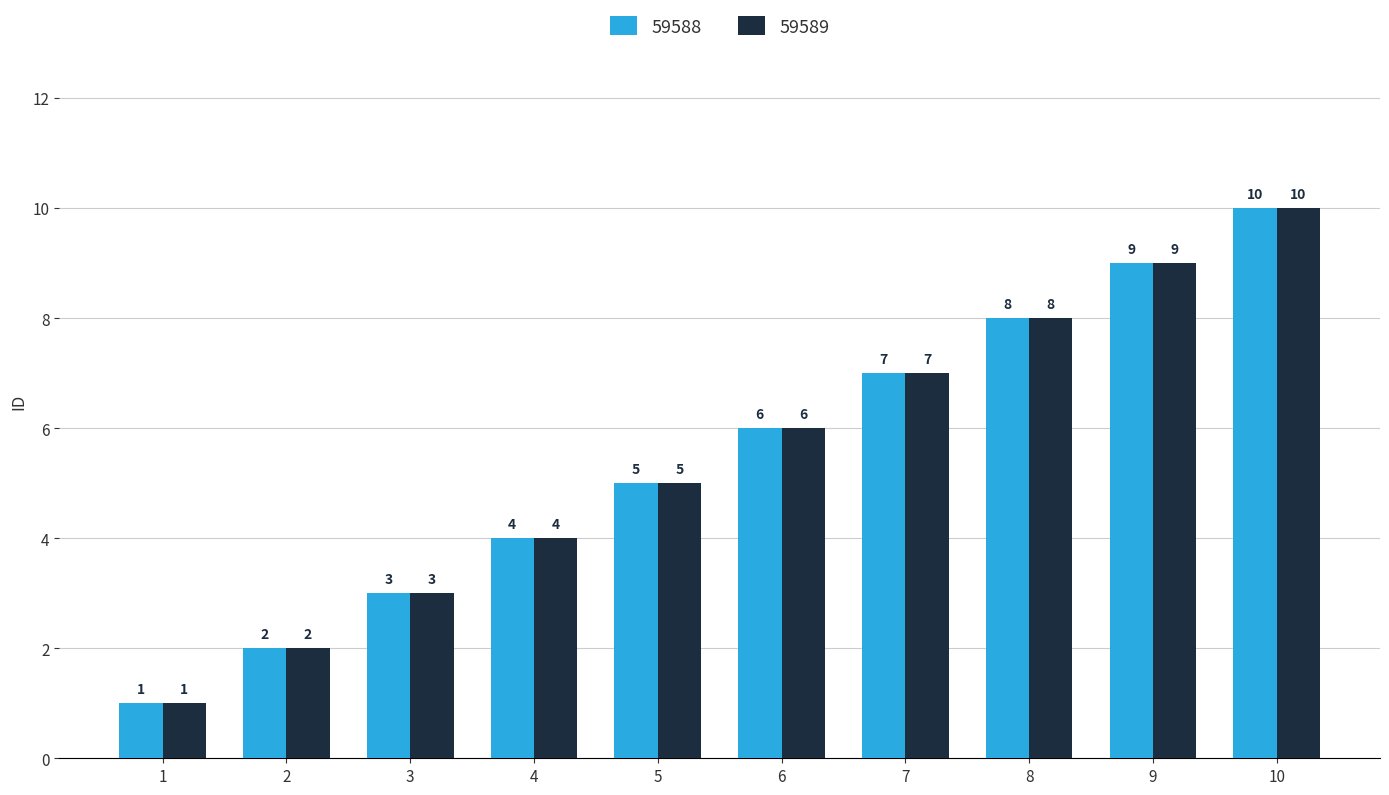

List the labels in order of 59589 value, largest first.

10, 9, 8, 7, 6, 5, 4, 3, 2, 1